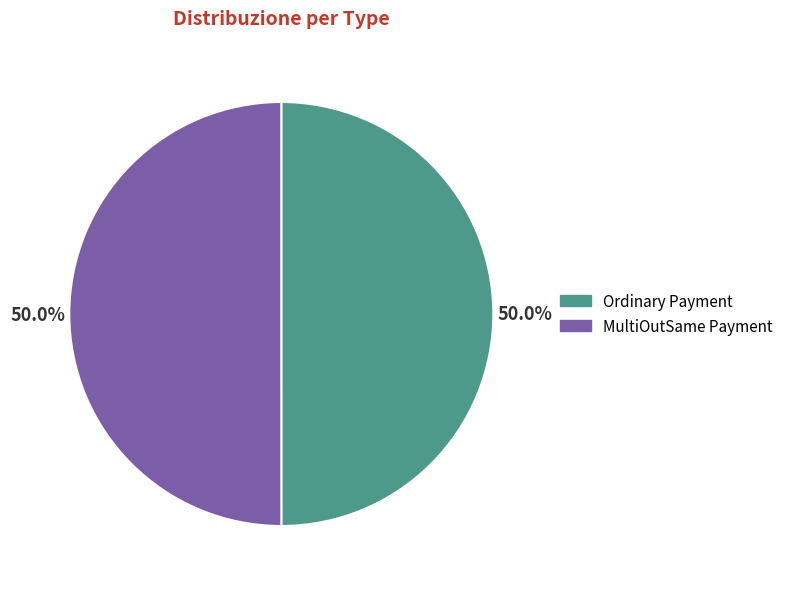

What portion of the pie excludes Ordinary Payment?

50.0%